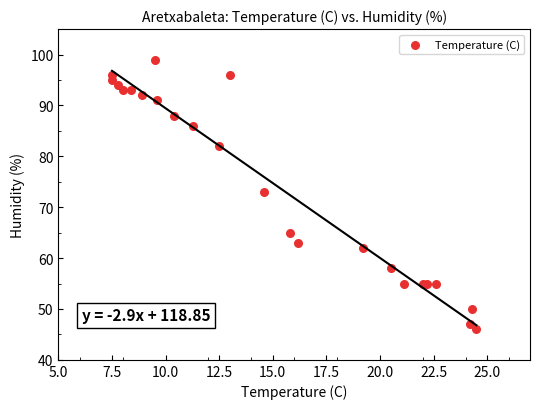

What Y value in the scatter plot is closest to 72?

73